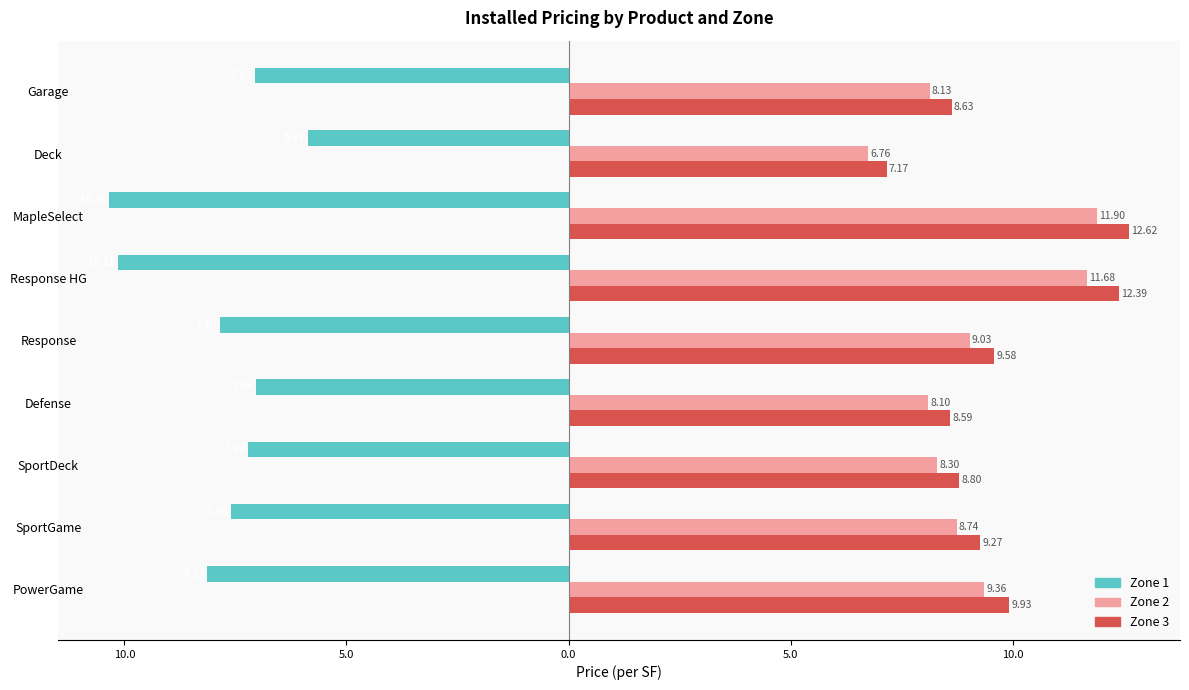

What are all the series names shown in the legend?

Zone 1, Zone 2, Zone 3